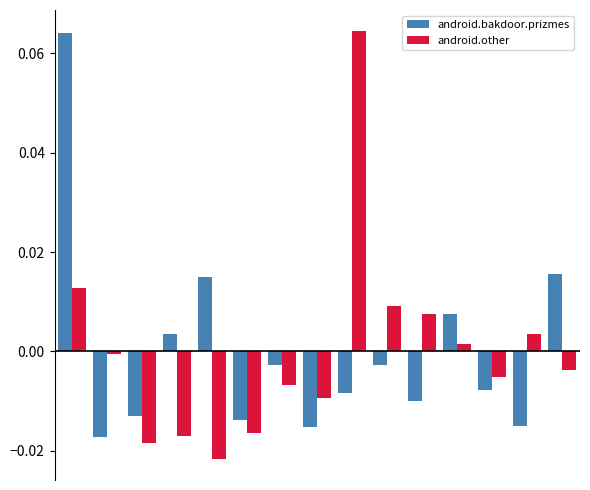

What are all the series names shown in the legend?

android.bakdoor.prizmes, android.other